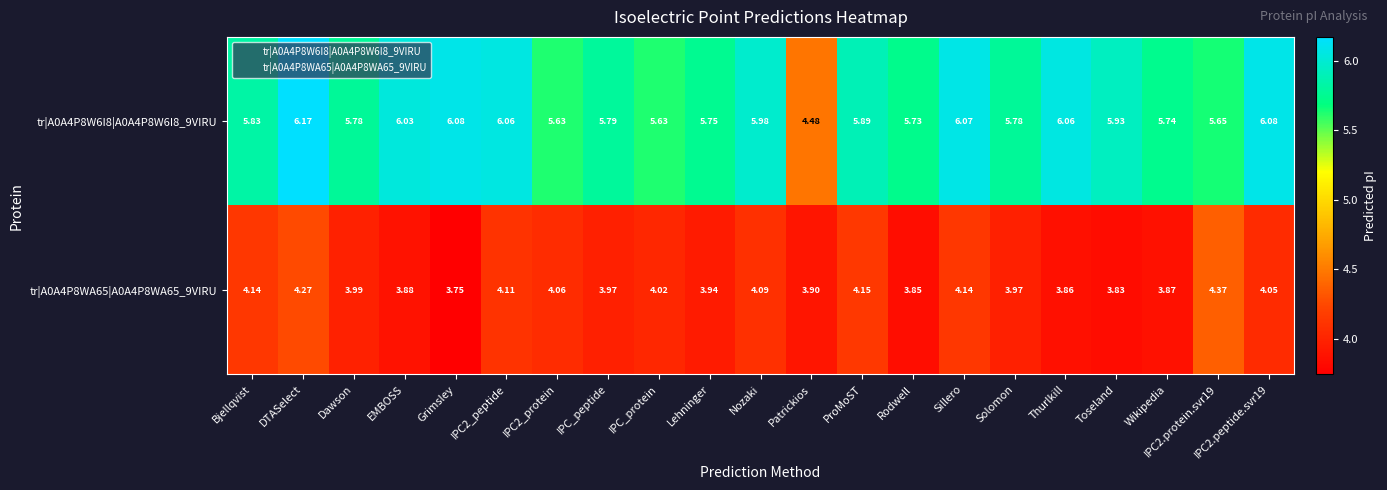

Where is tr|A0A4P8W6I8|A0A4P8W6I8_9VIRU nearest to the value 5?

Patrickios